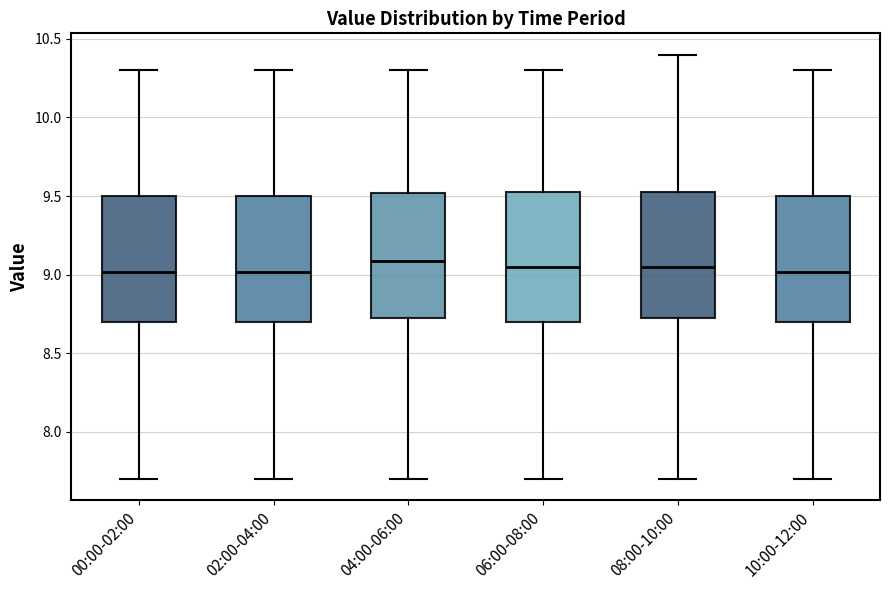

Where is the upper edge of the box for 04:00-06:00 on the y-axis? The values are not printed on the chart, so give them approximately, as read against the axis.

9.50